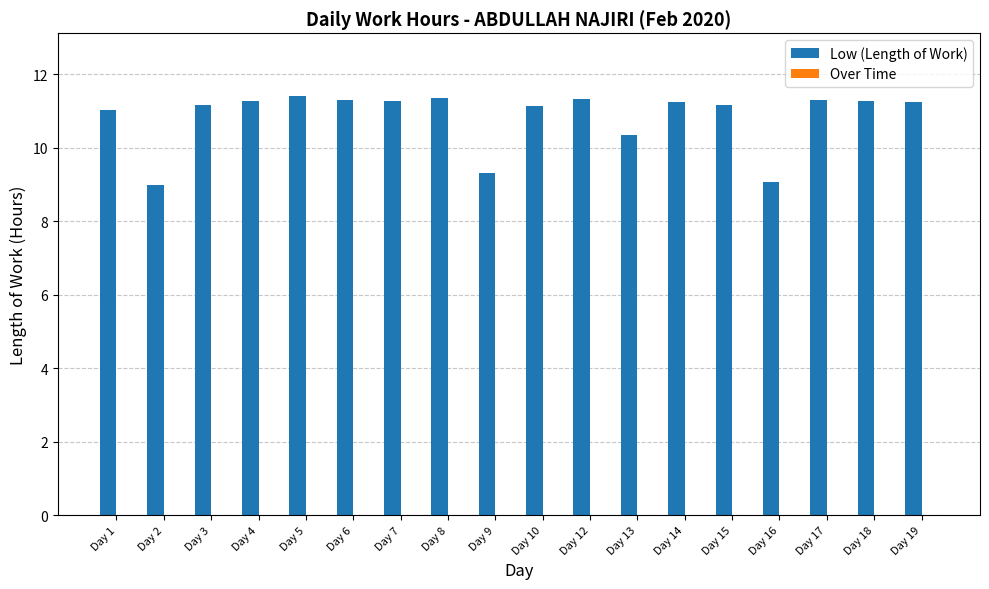

What is the value of the 9th bar from the left?

9.3